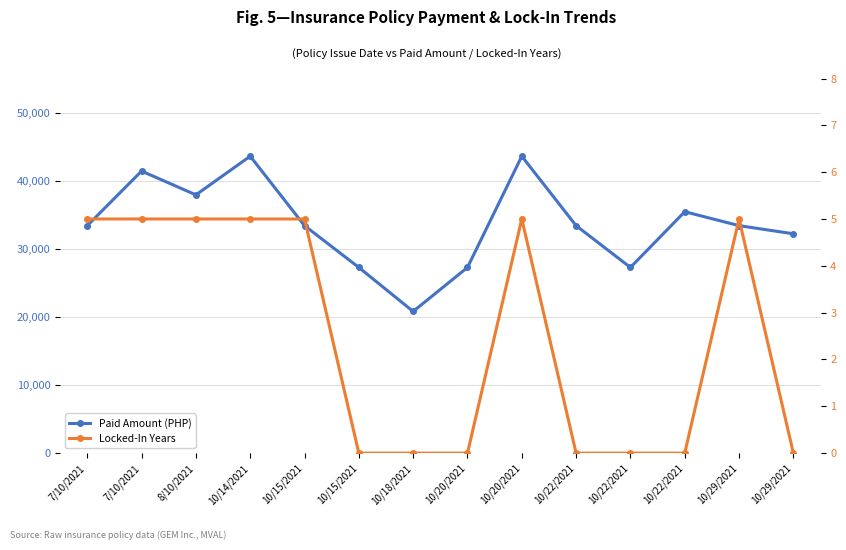

What is the sum of all Locked-In Years values?

35.0